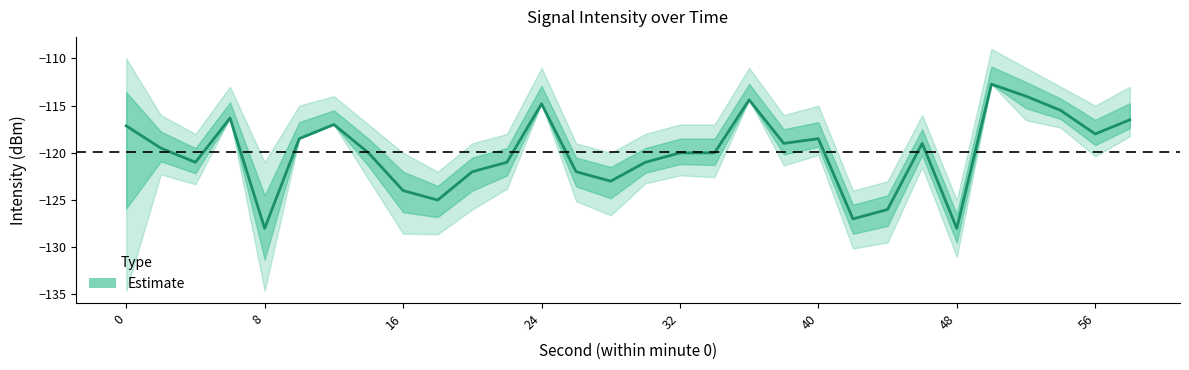

The value at 19 is -187.3. True or false?

False